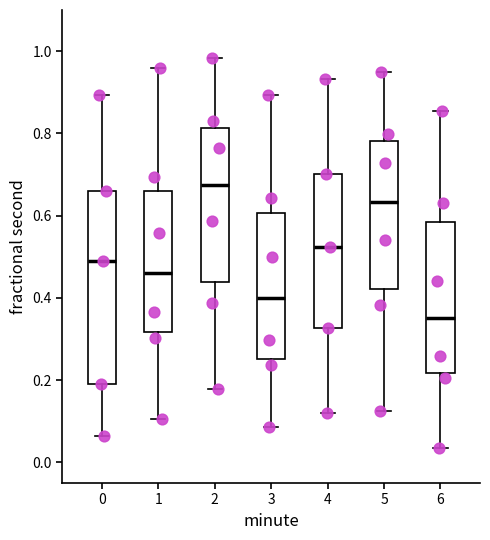

Which box is the tallest, from its lower edge to its upper edge?

0